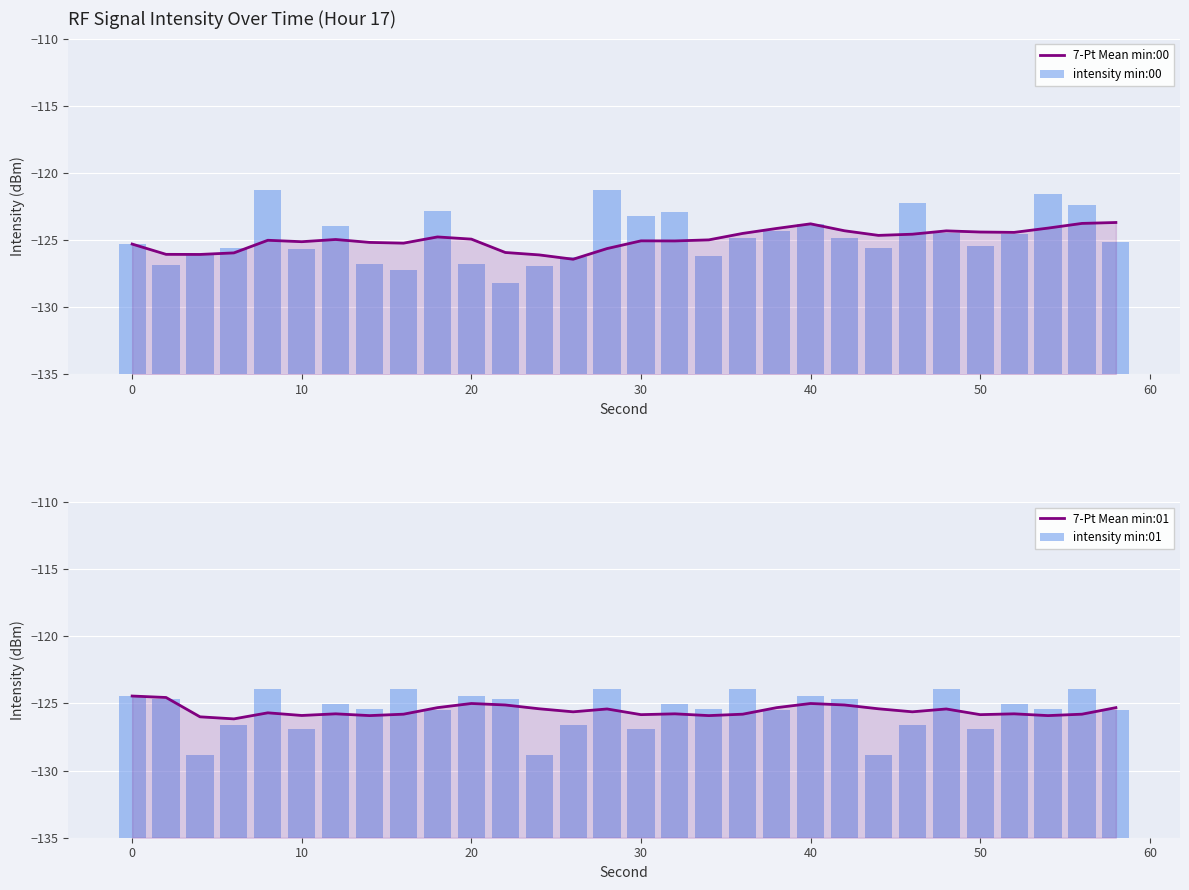

What is the average value of the 7-Pt Mean min:01 series?

-125.5